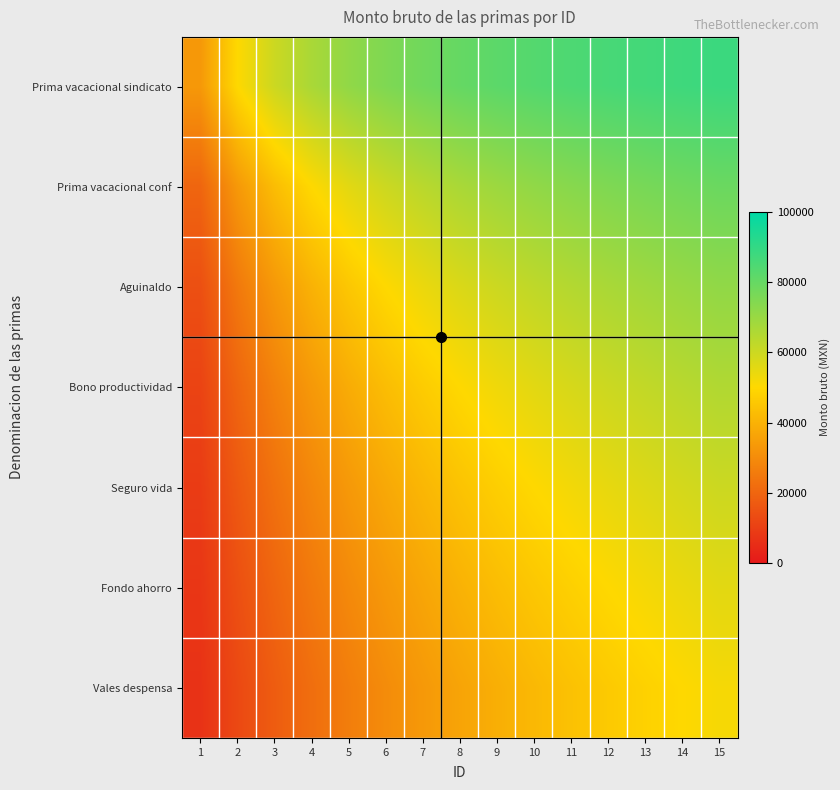

What is the difference between the highest and lowest values at 3?

42352.9